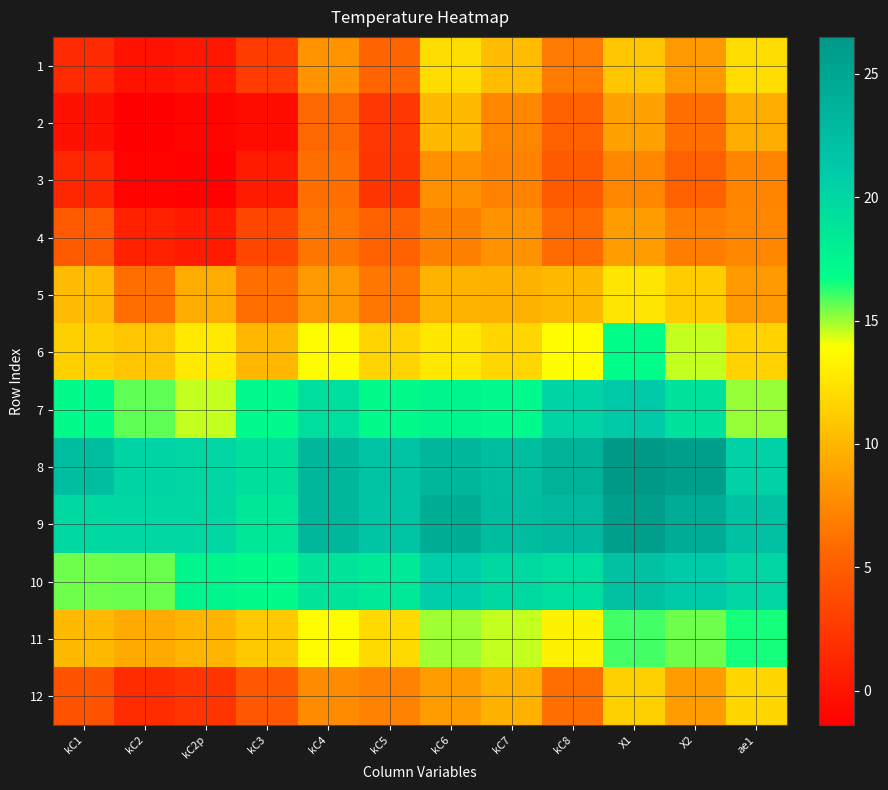

At which category is the sum across all series the highest?

X1